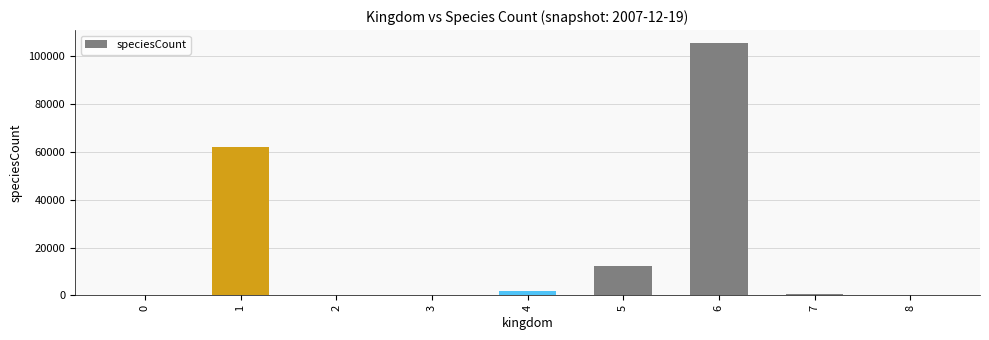

What is the difference between the values at 6 and 4?

103691